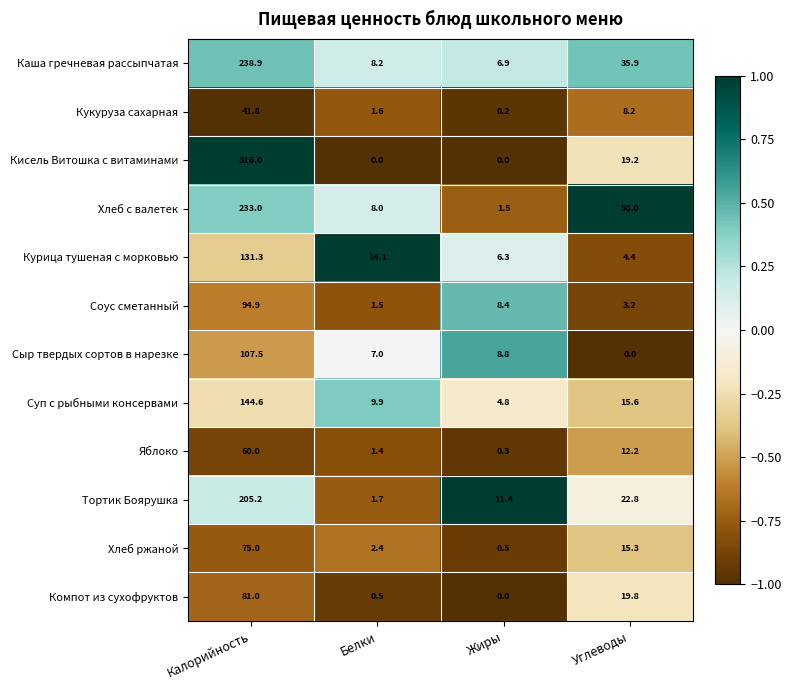

How many data points does each series have?

4